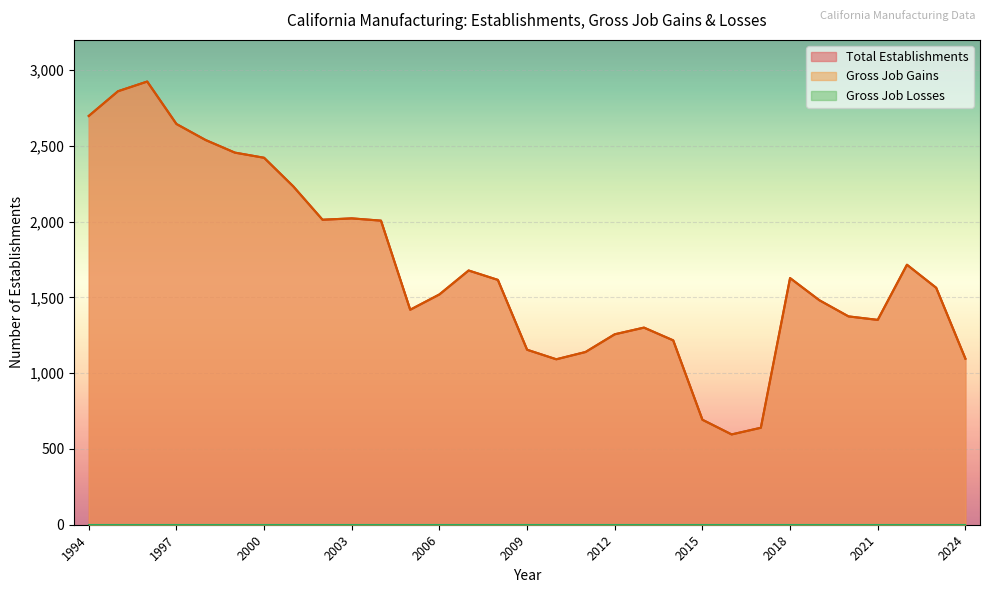

The value of Gross Job Gains at 2008 is 625. True or false?

False